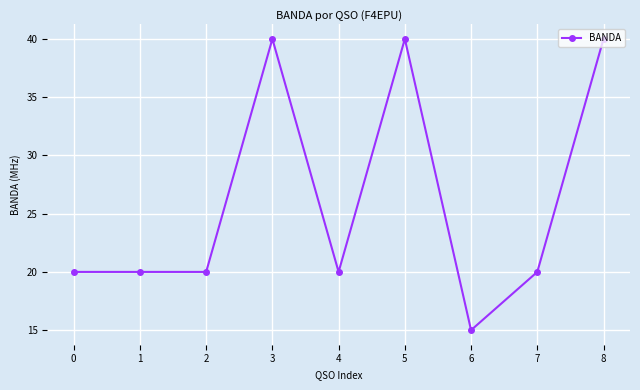

The chart shows a value of 40 at 5. True or false?

True